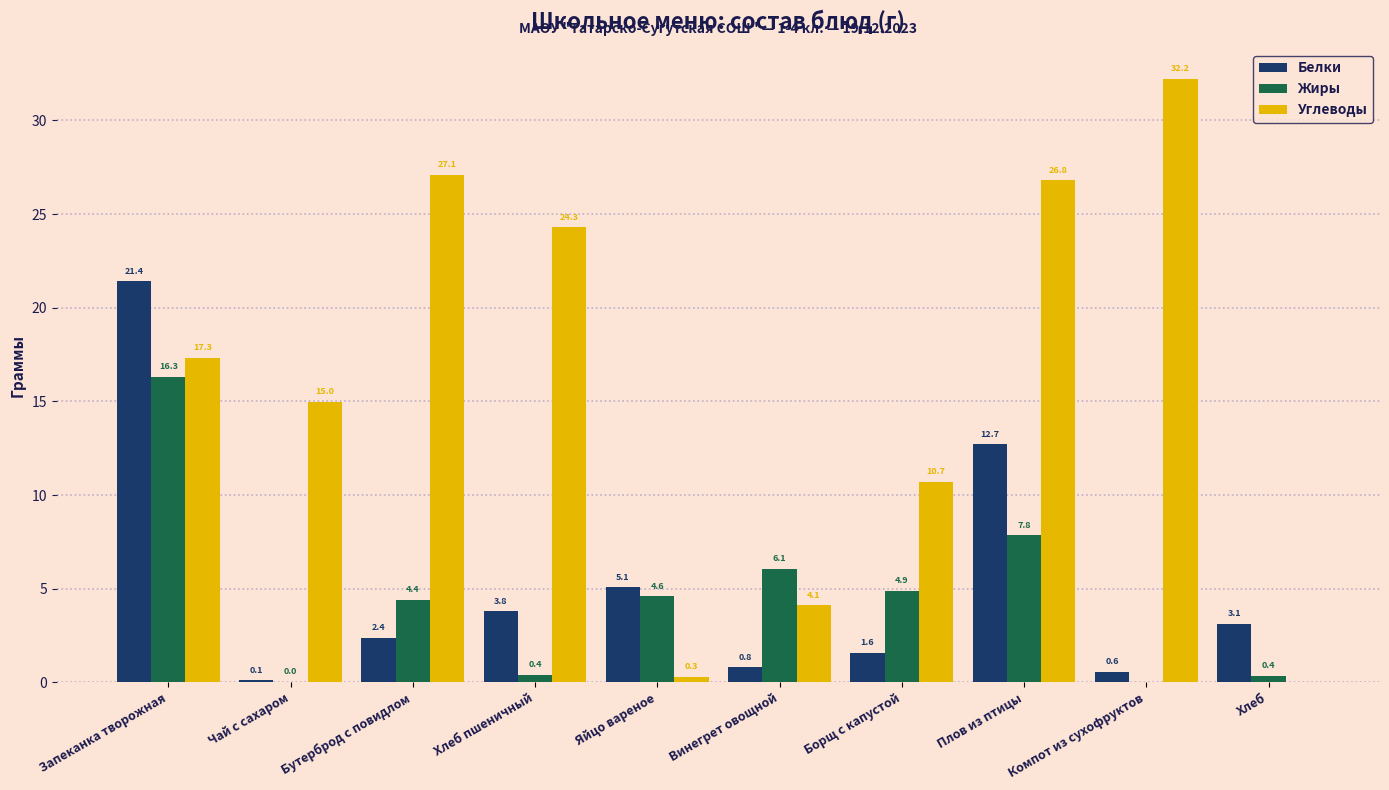

Which series has the largest total across all categories?

Углеводы